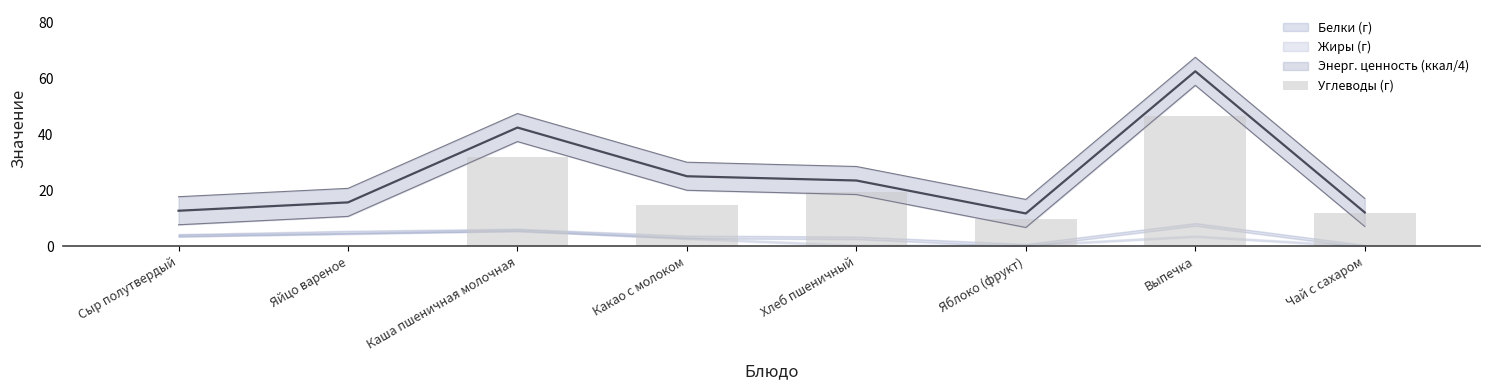

How many values are above zero?

7